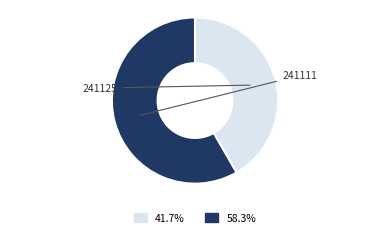

Is there a majority slice in this chart?

Yes